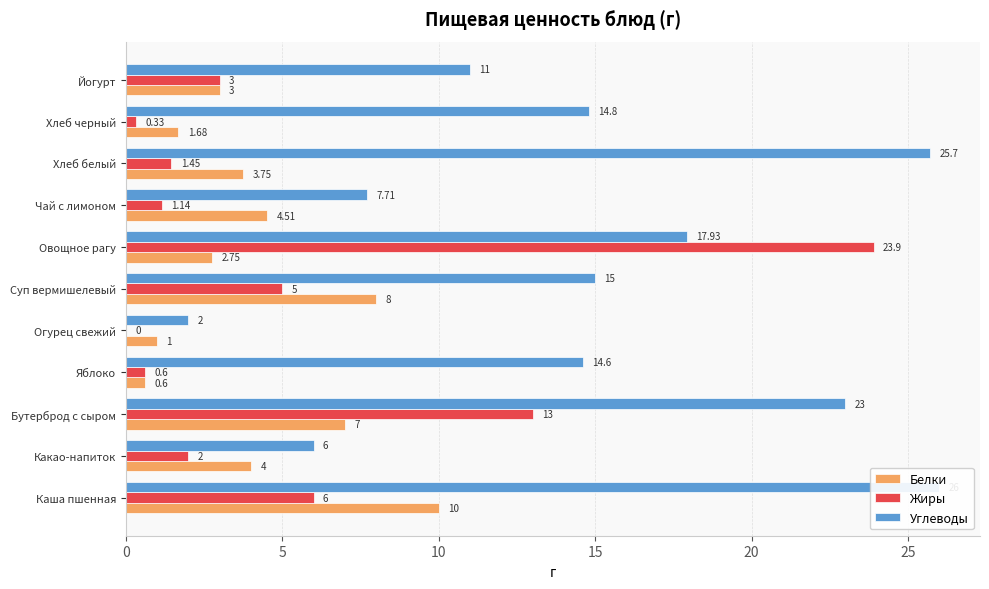

What are all the series names shown in the legend?

Белки, Жиры, Углеводы